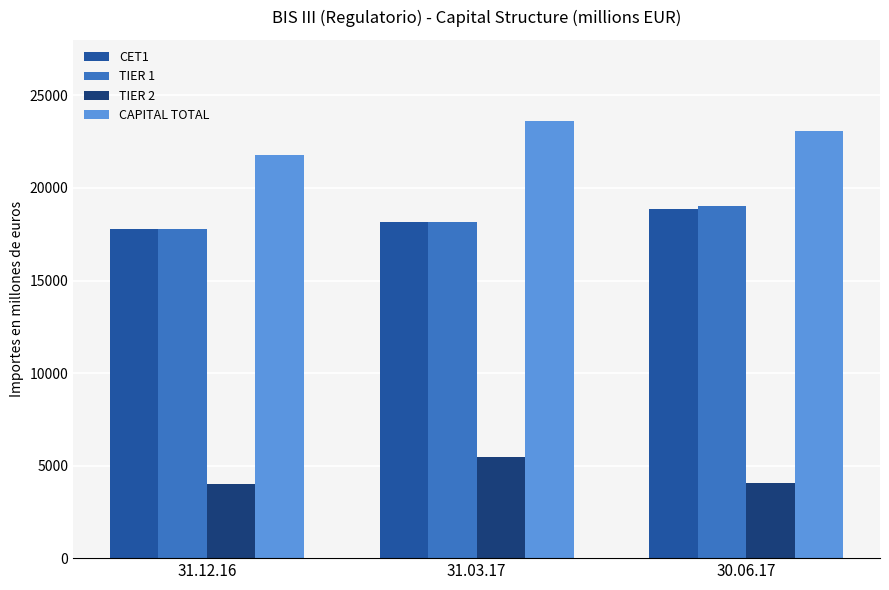

What is the difference between the maximum and minimum values in the TIER 2 series?

1454.8